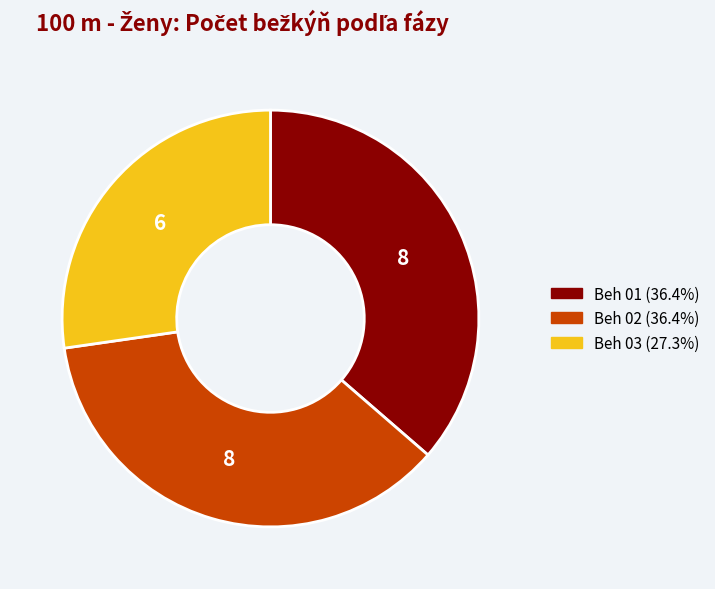

Is the sum of Beh 01 and Beh 03 greater than half?

Yes